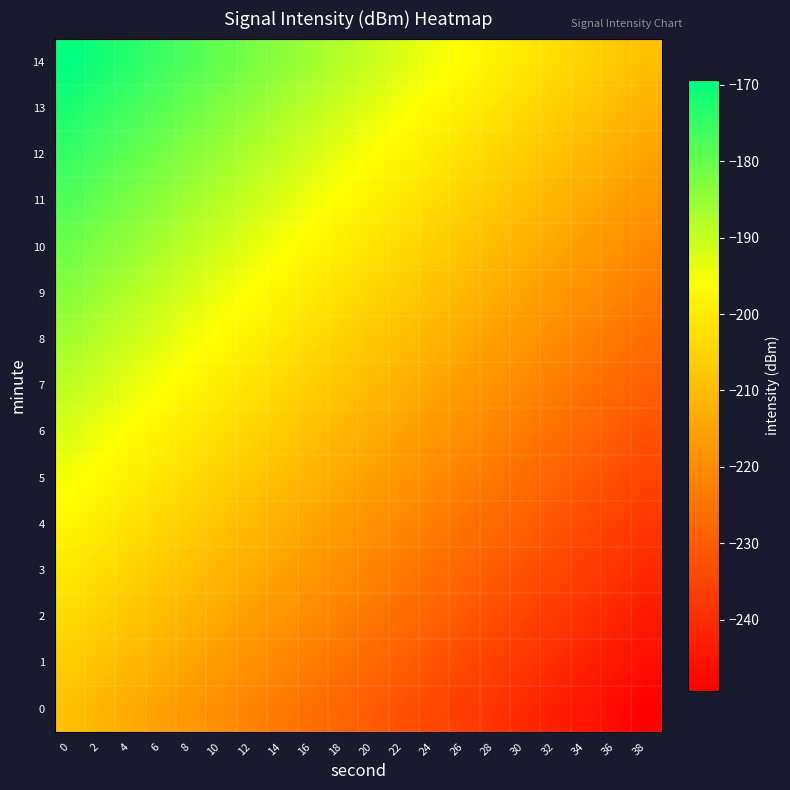

Which label corresponds to the smallest value in the chart?

38